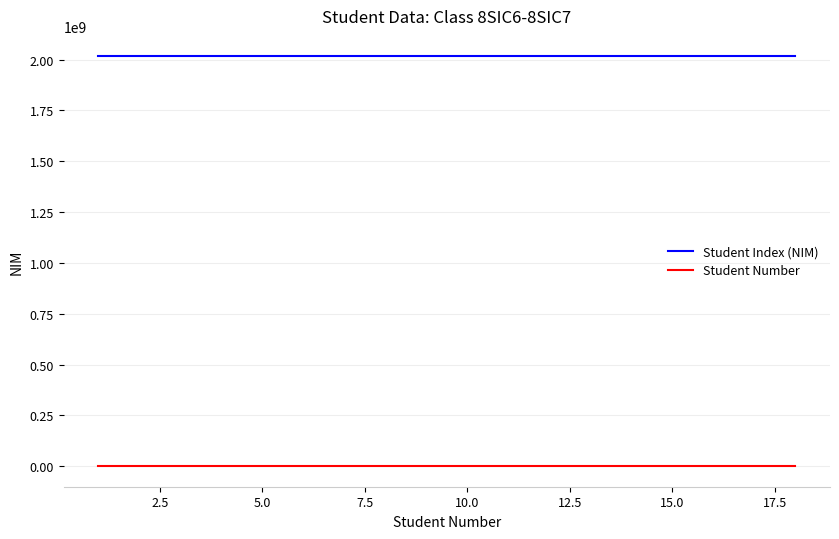

Which series has the largest total across all categories?

Student Index (NIM)